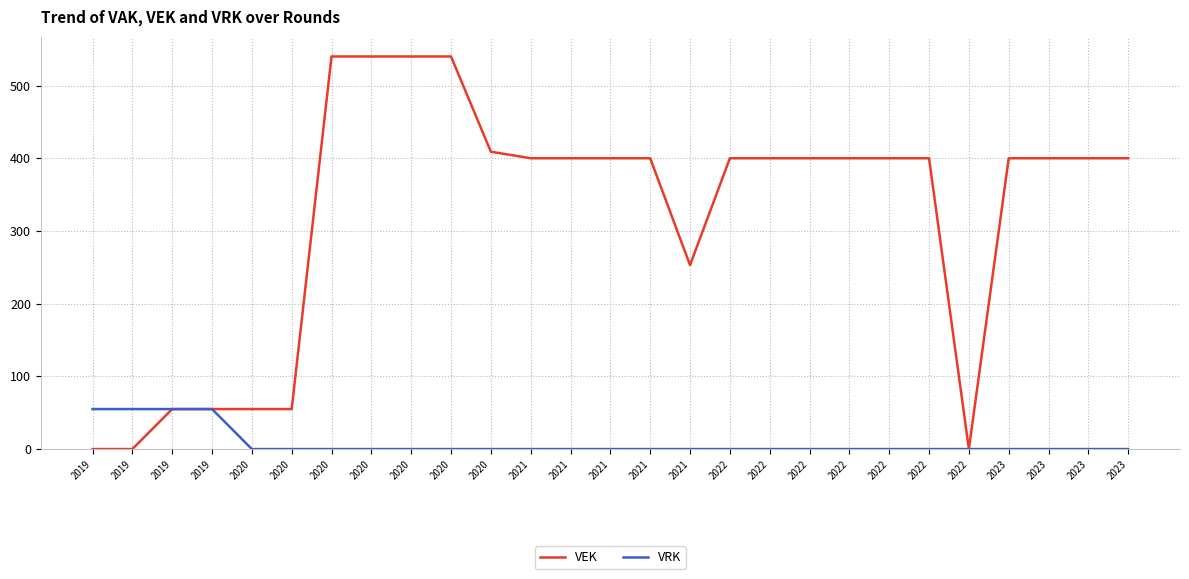

Reading right to left, extract all data points from this chart.

VEK: 2023=400	2023=400	2023=400	2023=400	2022=0	2022=400	2022=400	2022=400	2022=400	2022=400	2022=400	2021=253	2021=400	2021=400	2021=400	2021=400	2020=409	2020=540	2020=540	2020=540	2020=540	2020=55	2020=55	2019=55	2019=55	2019=0	2019=0
VRK: 2023=0	2023=0	2023=0	2023=0	2022=0	2022=0	2022=0	2022=0	2022=0	2022=0	2022=0	2021=0	2021=0	2021=0	2021=0	2021=0	2020=0	2020=0	2020=0	2020=0	2020=0	2020=0	2020=0	2019=55	2019=55	2019=55	2019=55